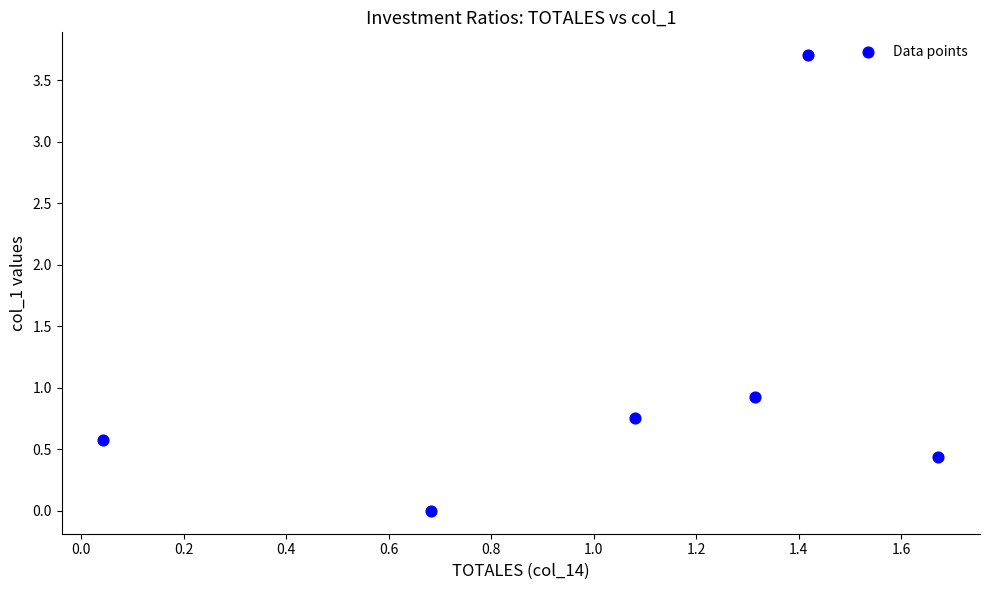

What Y value in the scatter plot is closest to 1?

0.9